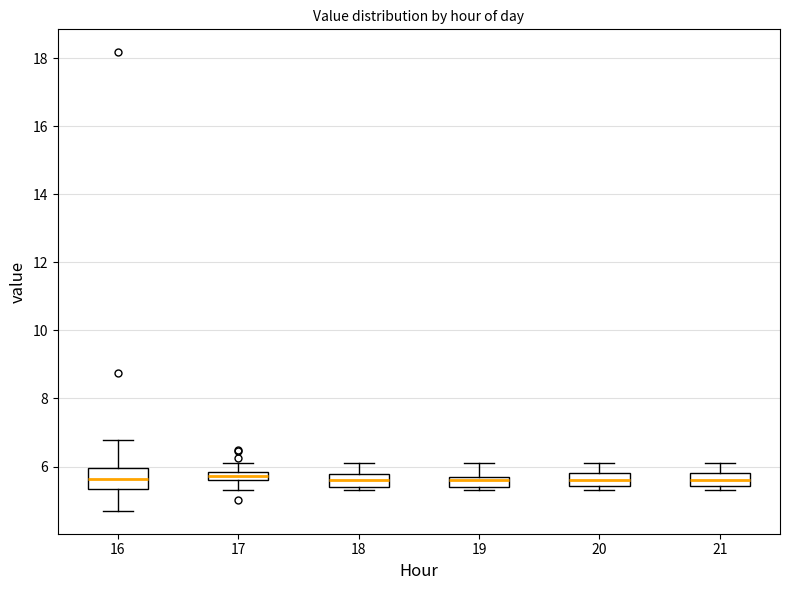

Where does the median line of the box at x = 18 sit on the y-axis? The values are not printed on the chart, so give them approximately, as read against the axis.

5.6